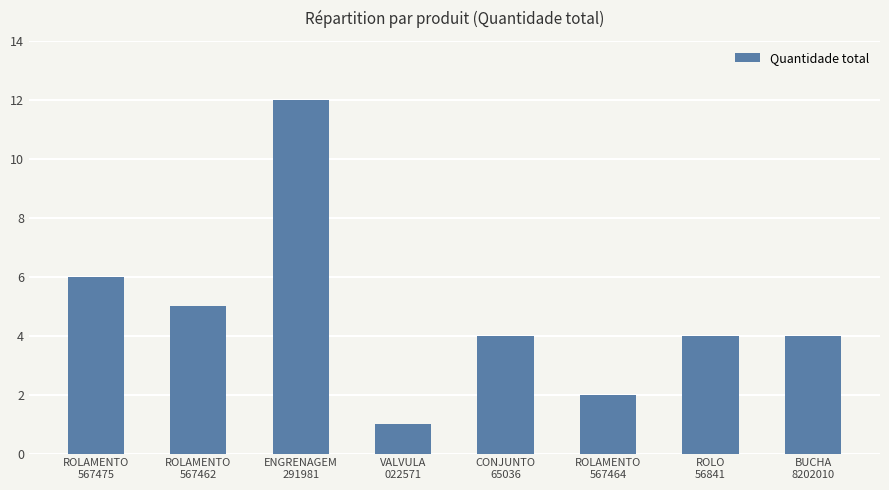

Approximately how many times larger is the value at CONJUNTO
65036 compared to VALVULA
022571?

4.0